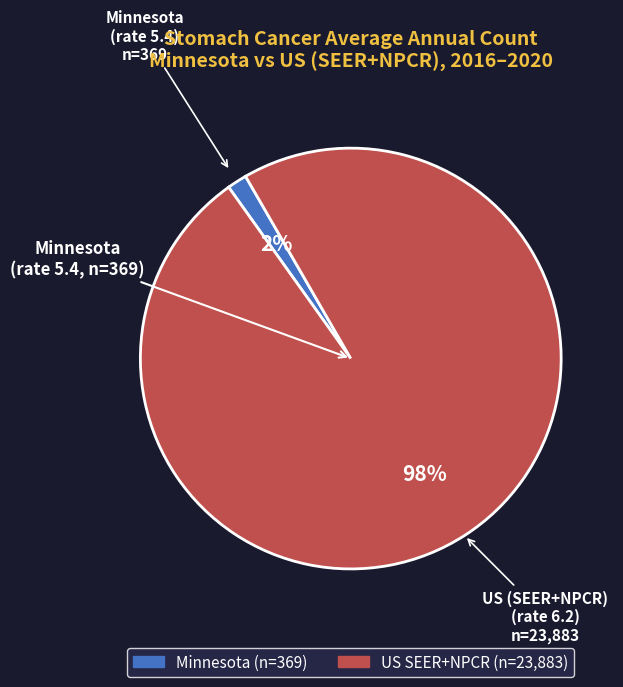

How many segments does this pie chart have?

2